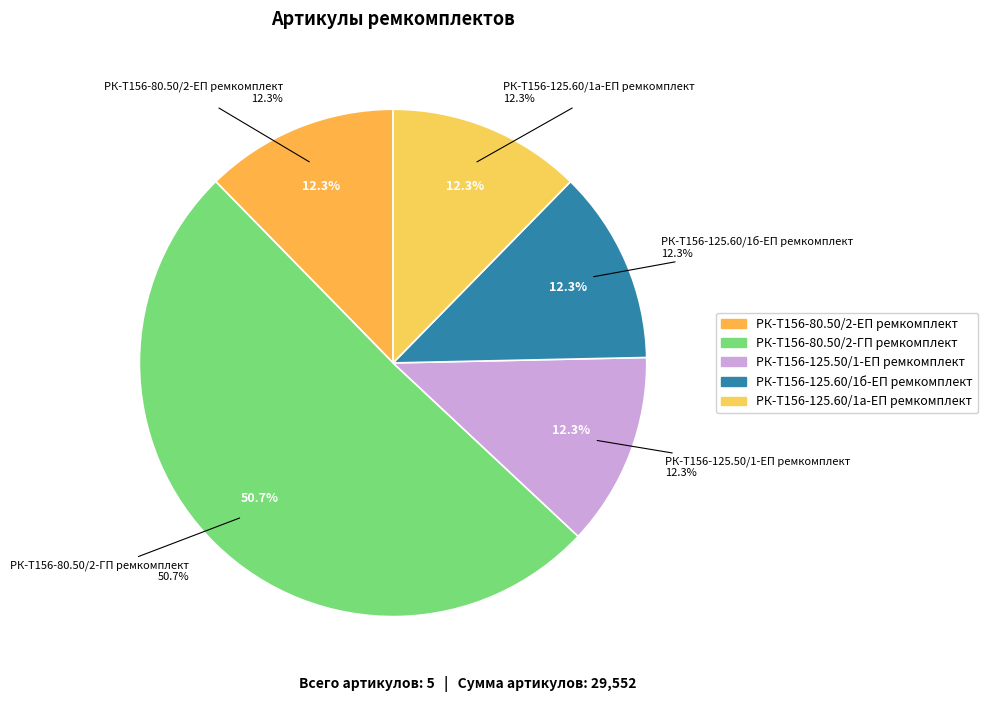

What is the ratio of the value at РК-Т156-80.50/2-ЕП ремкомплект to the value at РК-Т156-125.50/1-ЕП ремкомплект?

1.0